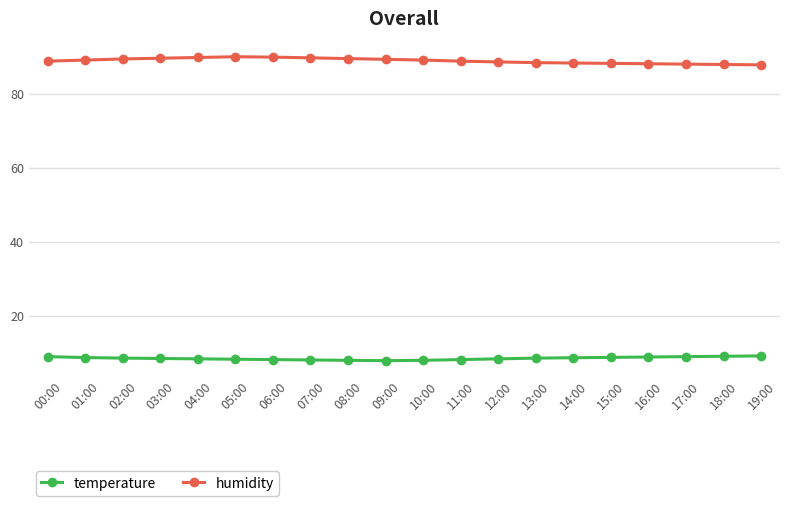

What is the difference between the highest and lowest values at 19:00?

78.9